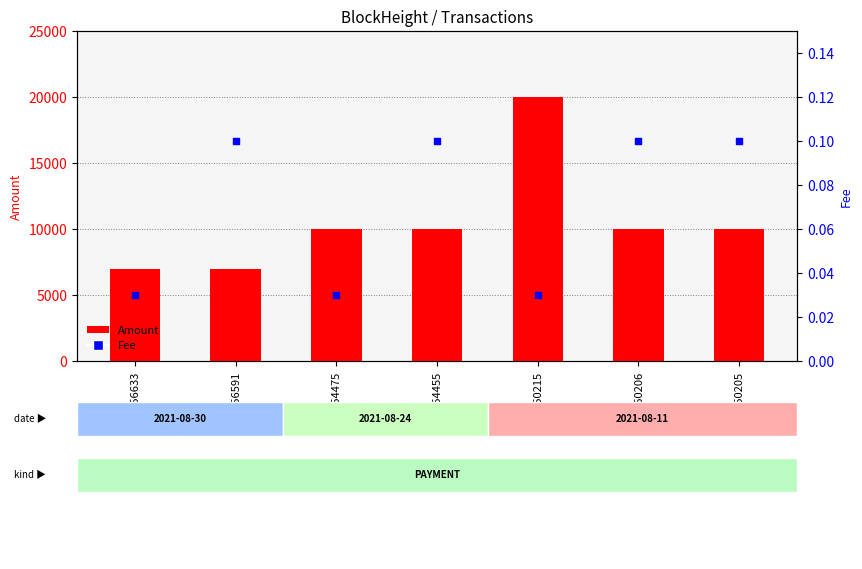

What is the total value across all series at BH56633?

7000.2